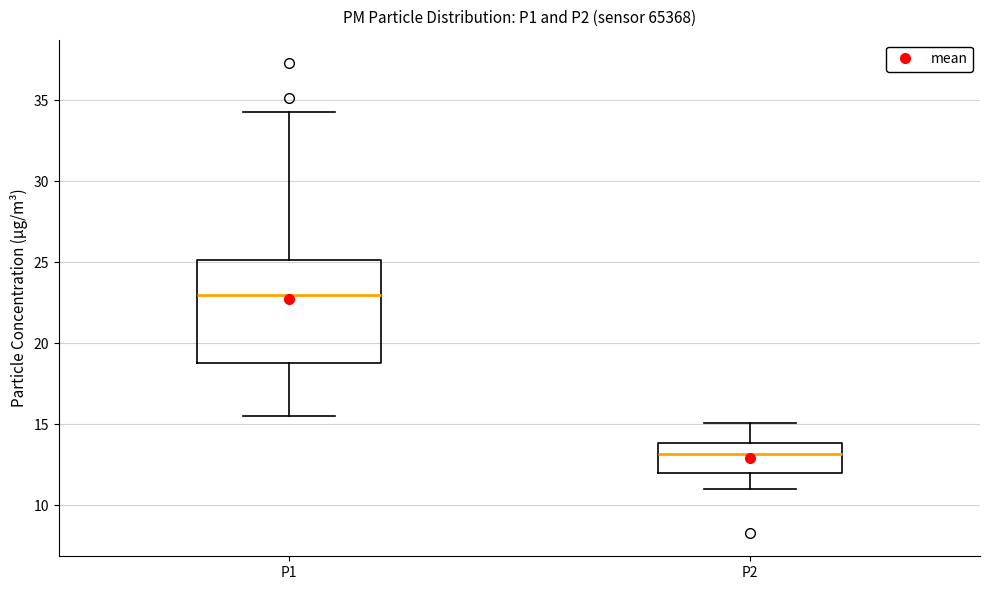

Which box has the highest median line?

P1